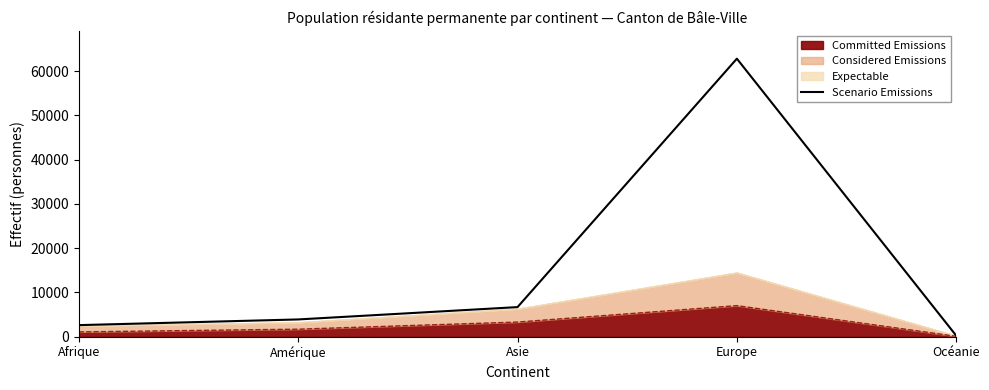

Reading left to right, list all the values displayed in this chart.

Afrique=2629	Amérique=3913	Asie=6699	Europe=62807	Océanie=242